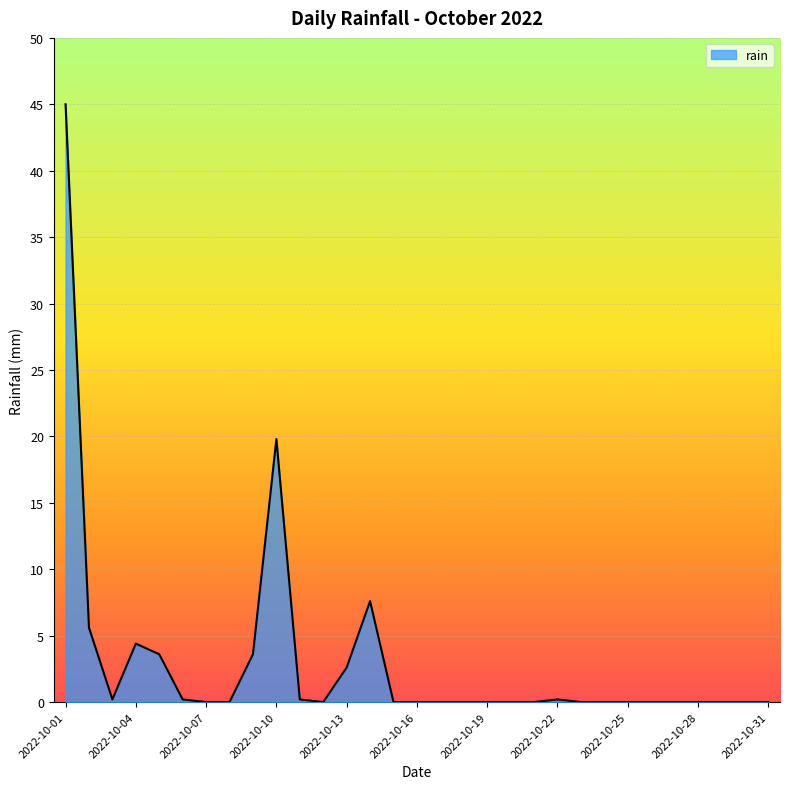

What is the maximum value shown in the chart?

45.0